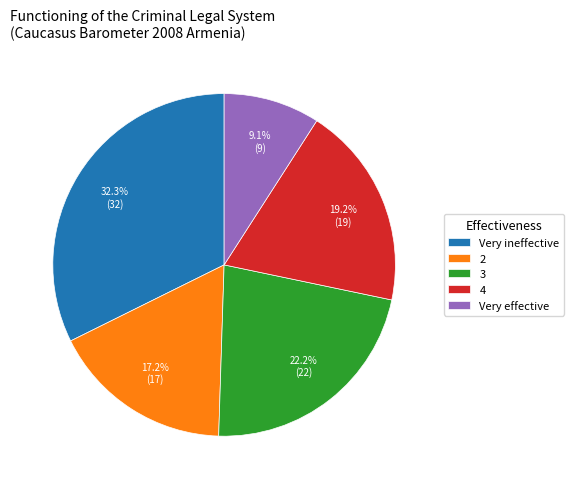

What is the largest slice in the pie chart?

Very ineffective